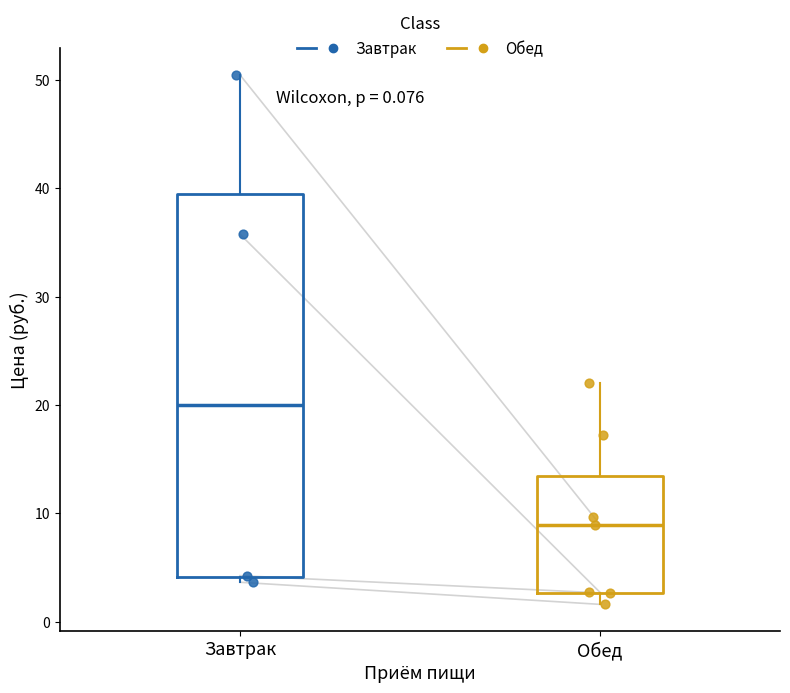

Which box is the tallest, from its lower edge to its upper edge?

Завтрак